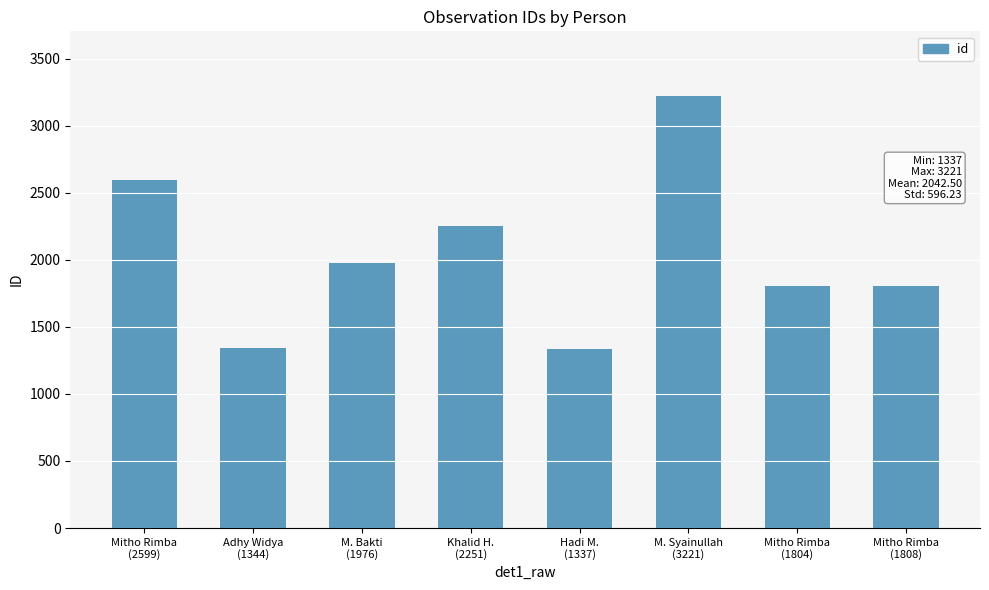

What is the greatest value displayed?

3221